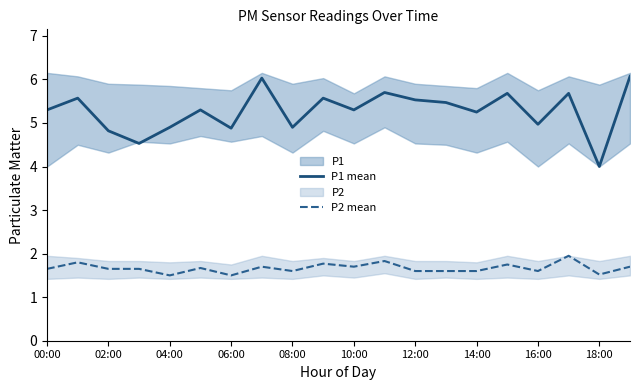

At how many categories does at least one series exceed 3?

20